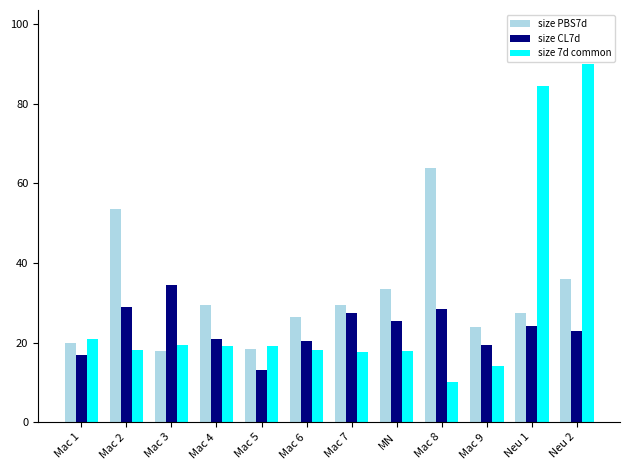

Rank the series by their maximum value, from lowest to highest.

size CL7d, size PBS7d, size 7d common